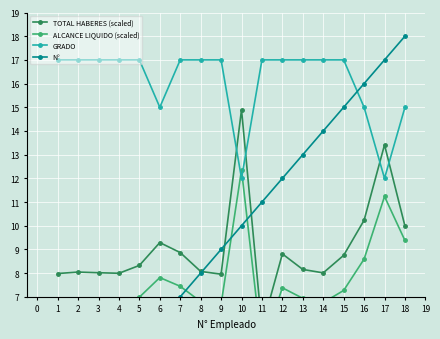

At which category is the sum across all series the highest?

15